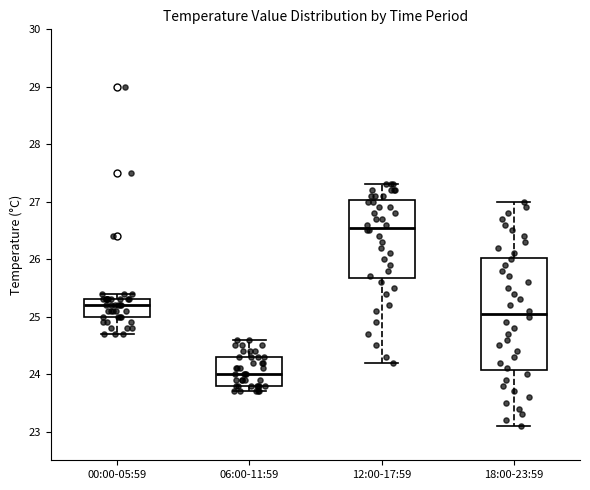

Which box is the tallest, from its lower edge to its upper edge?

18:00-23:59